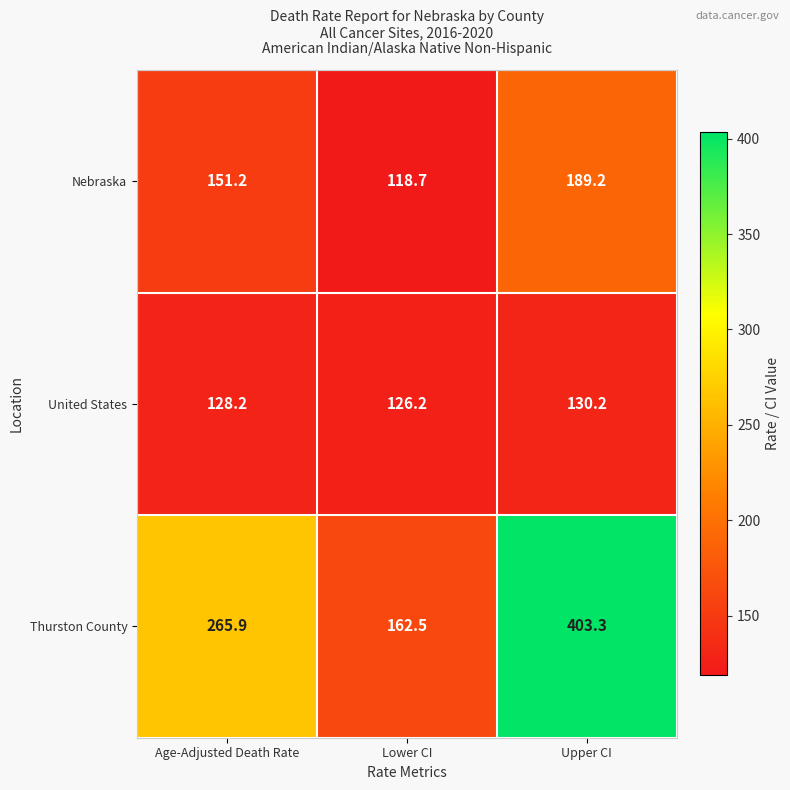

What is the sum of the Thurston County values at Upper CI and Age-Adjusted Death Rate?

669.2